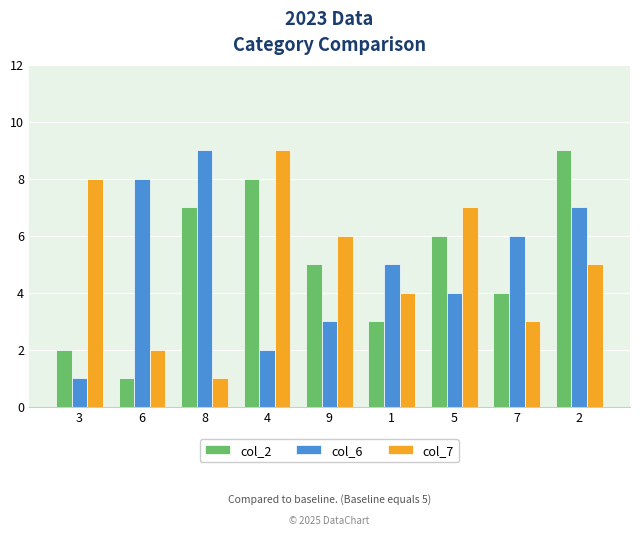

What is the label of the 9th bar from the right?

3